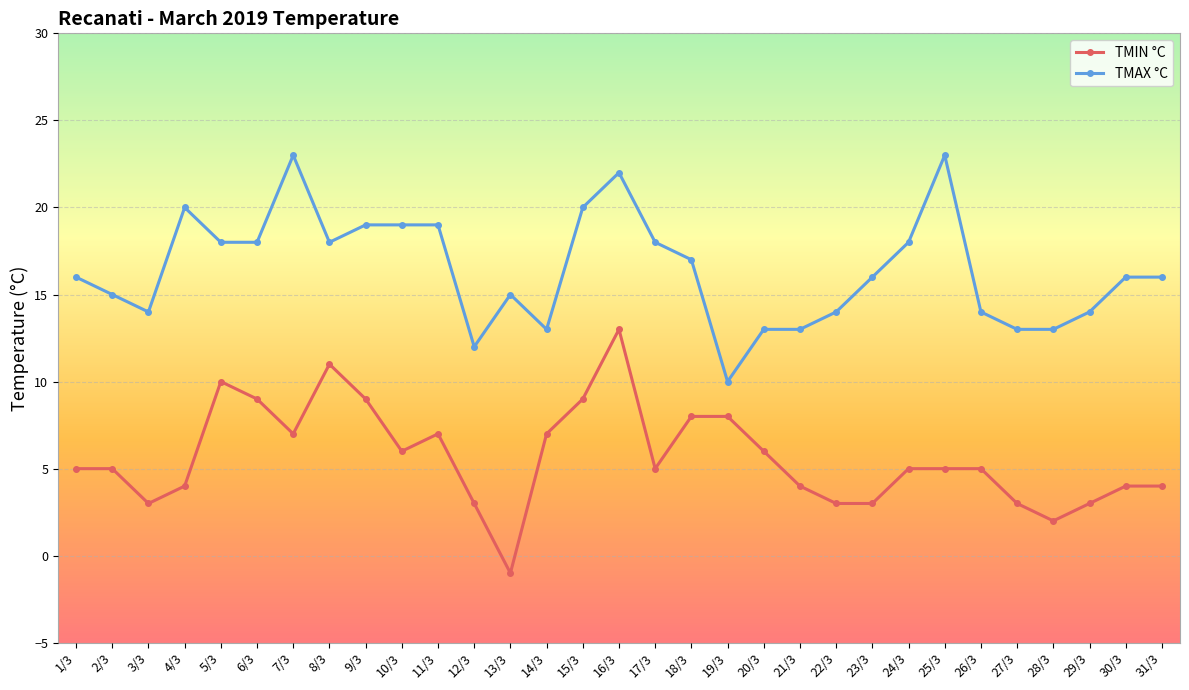

Between 19/3 and 27/3, which series saw the biggest shift?

TMIN °C